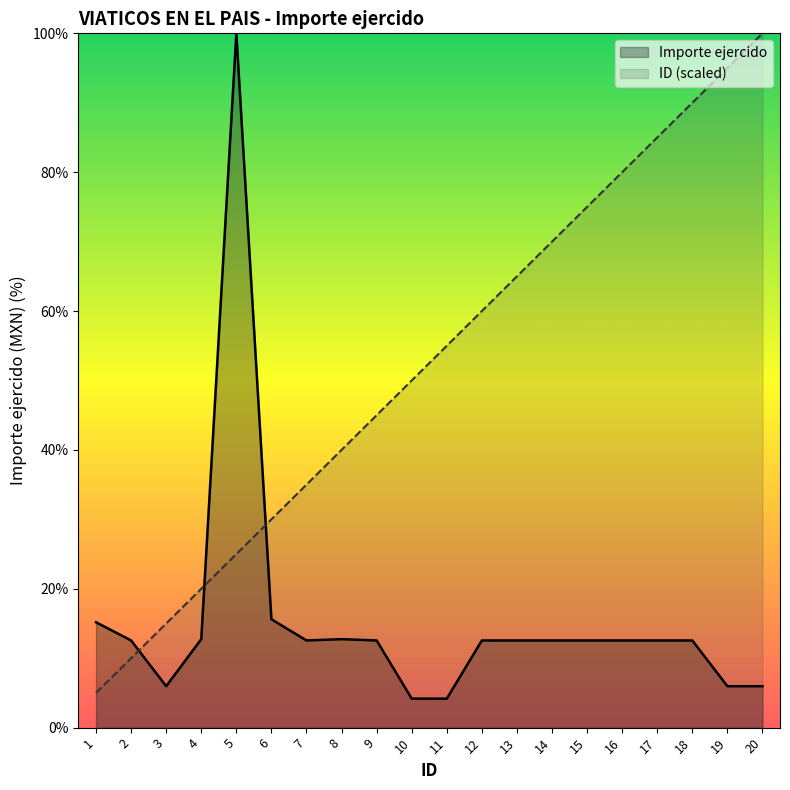

How many lines are shown in the chart?

2